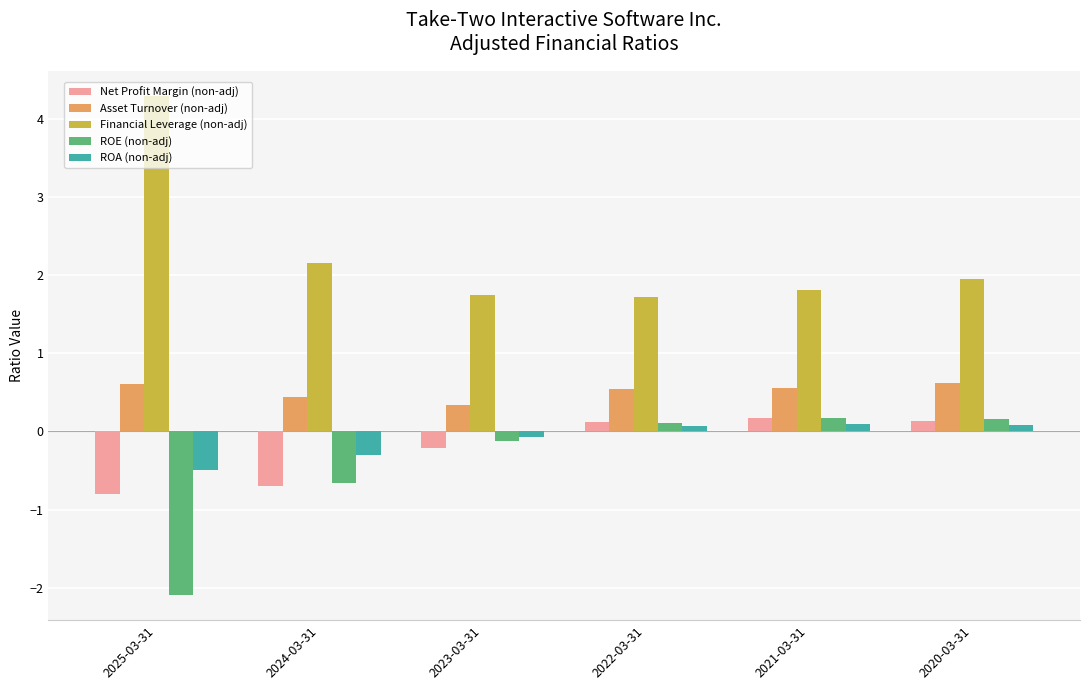

Which category has the lowest value across all series?

2025-03-31